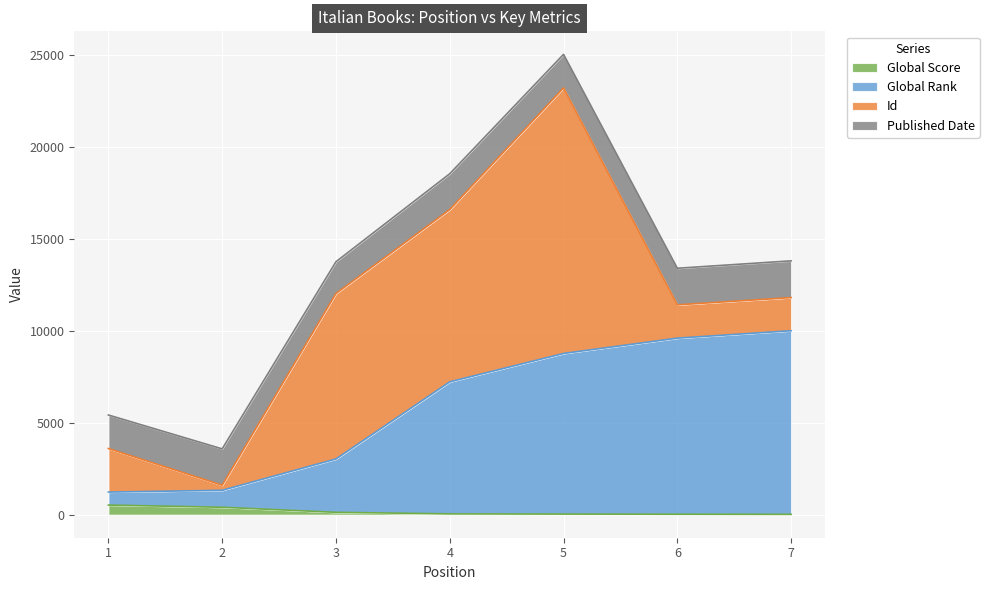

At which category is the sum across all series the highest?

5